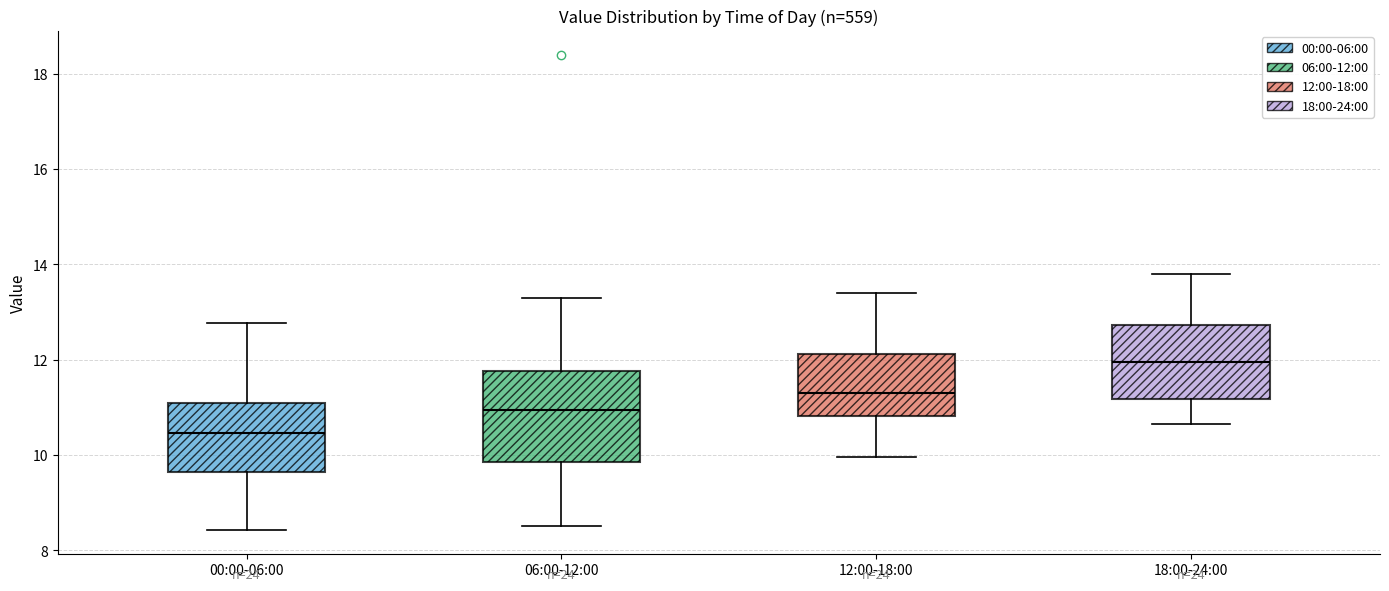

Where is the upper edge of the box for 00:00-06:00 on the y-axis? The values are not printed on the chart, so give them approximately, as read against the axis.

11.0